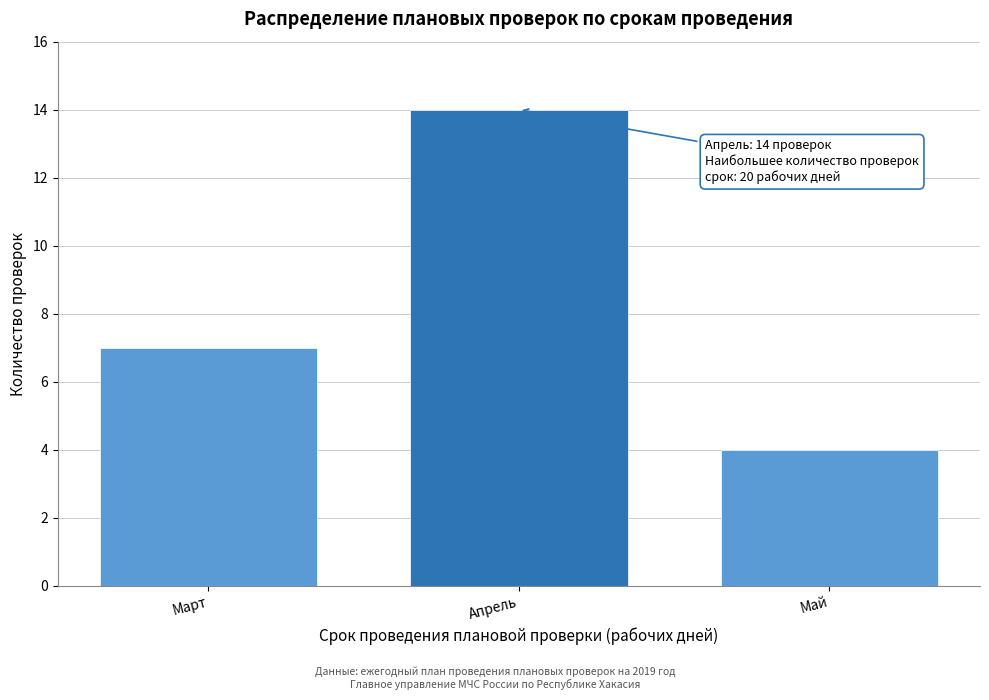

Reading left to right, list all the values displayed in this chart.

7	14	4